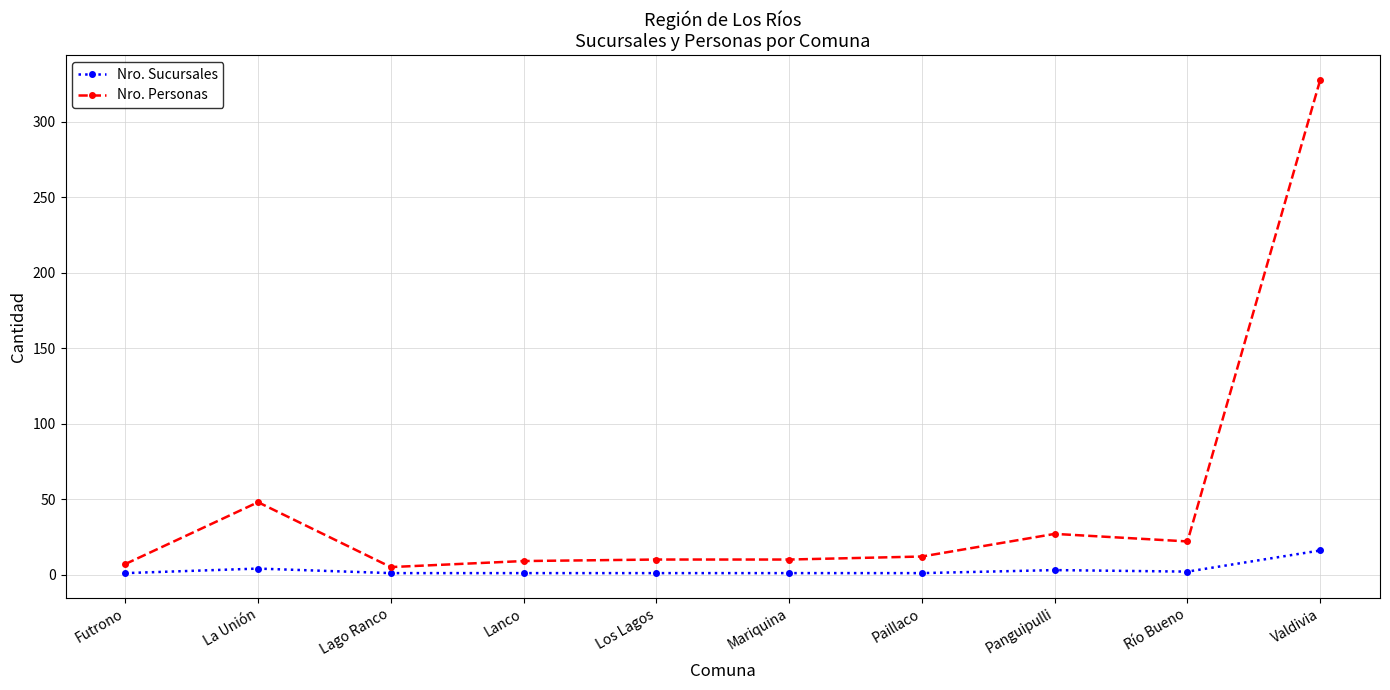

Does the chart have visible grid lines?

Yes